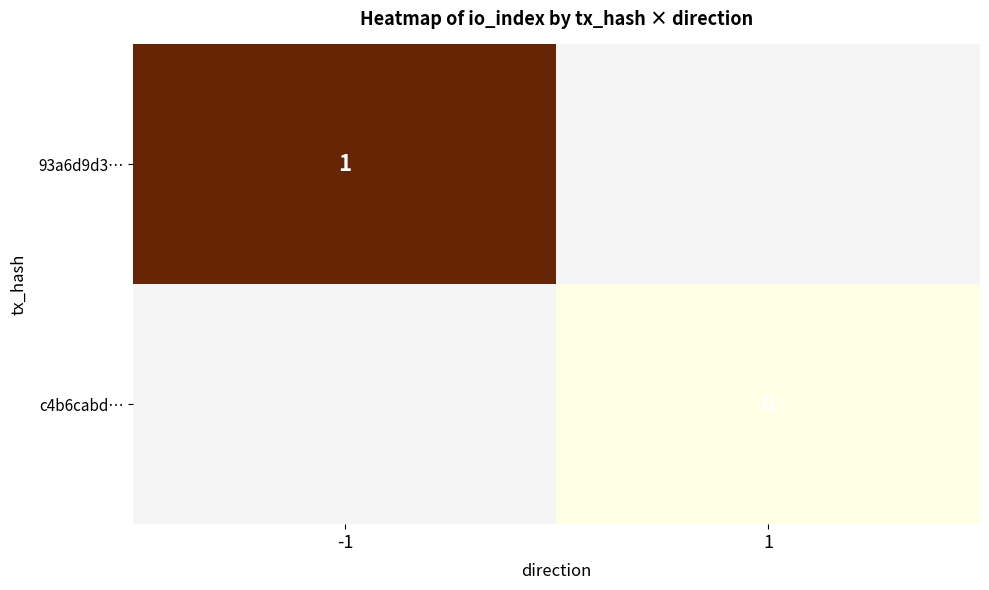

At which category does the chart reach its minimum across all series?

1